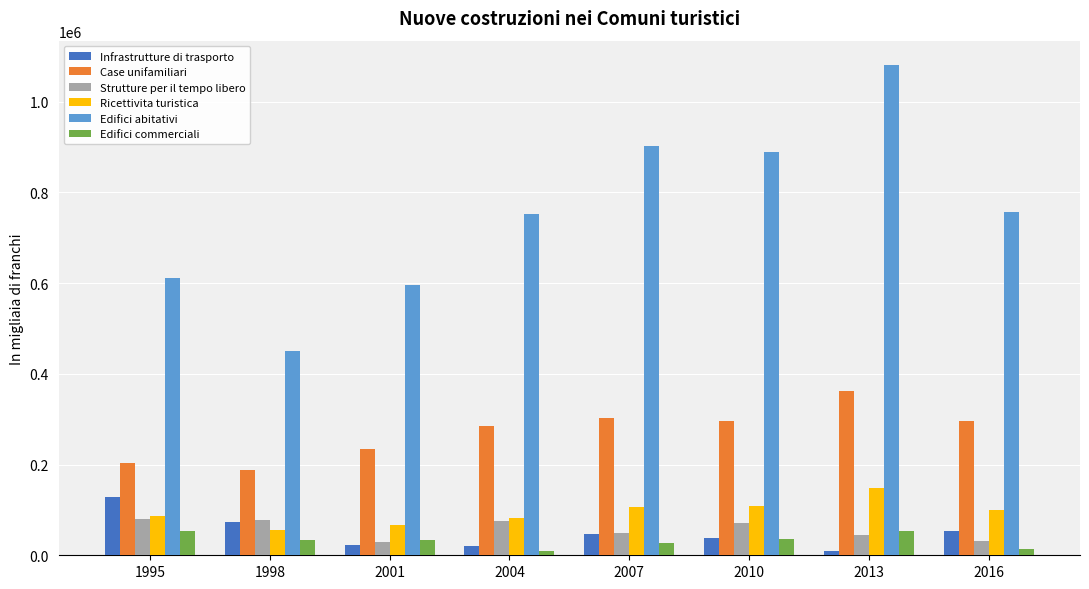

What is the sum of the Edifici abitativi values at 2001 and 2010?

1484755